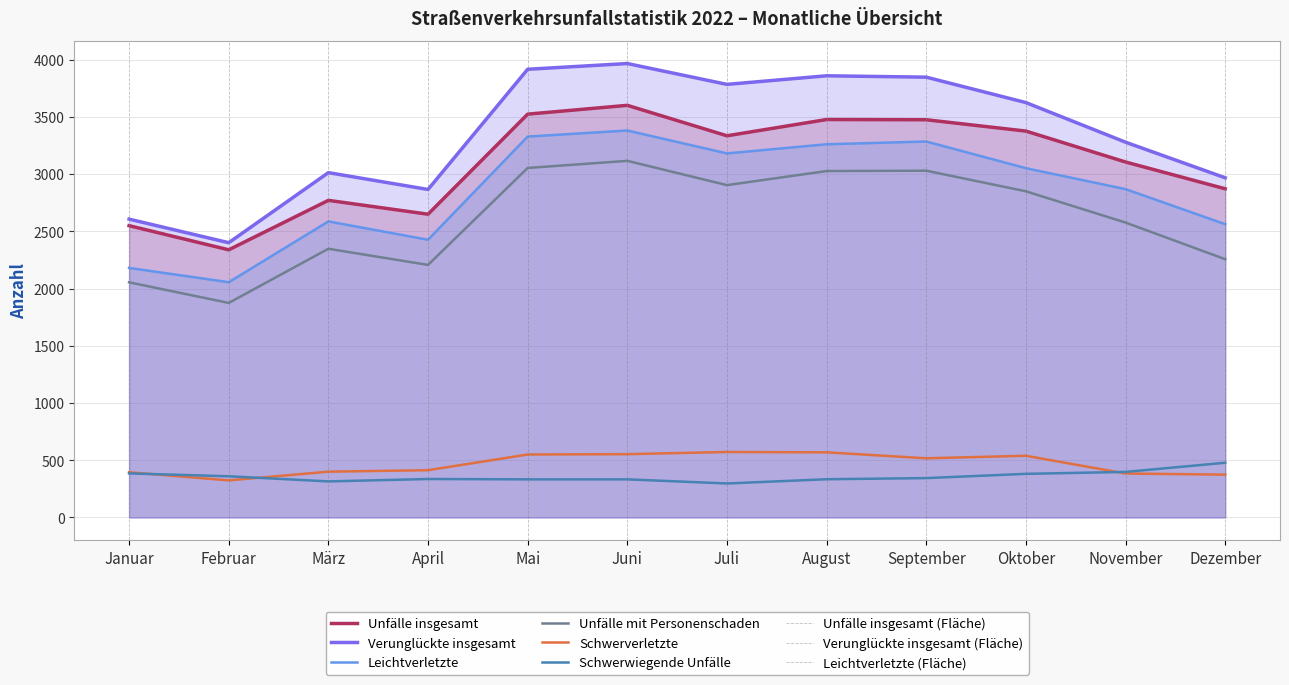

Is the value of Unfälle mit Personenschaden at April greater than the value of Verunglückte insgesamt at Januar?

No